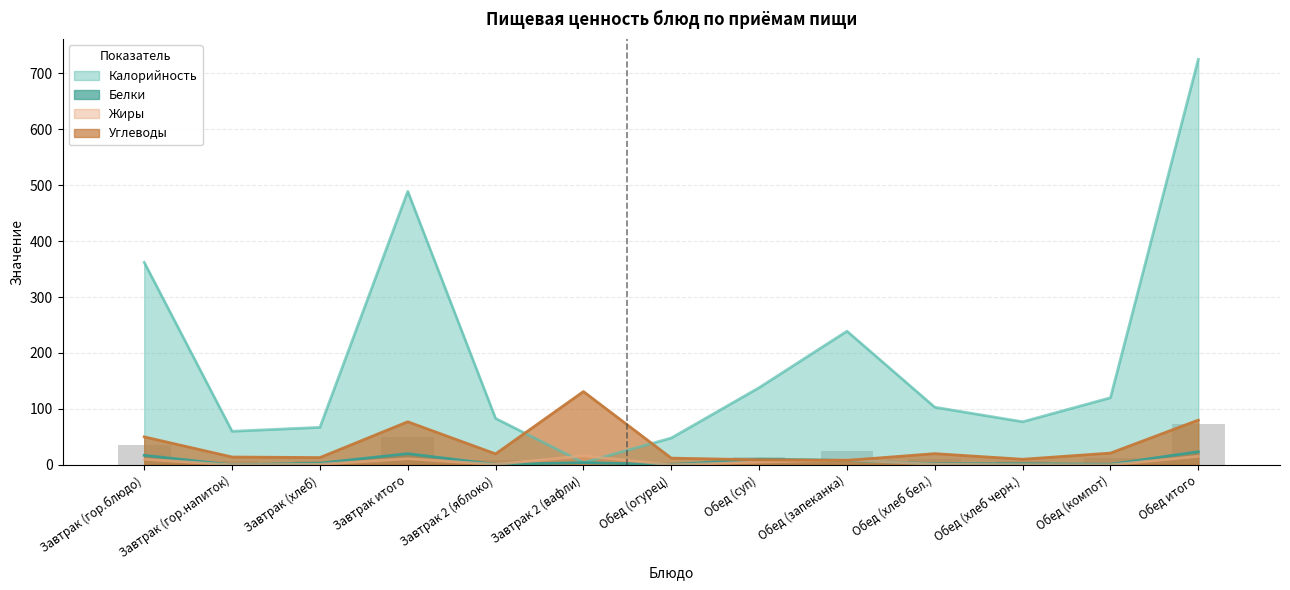

What position from the left is Обед (суп)?

8